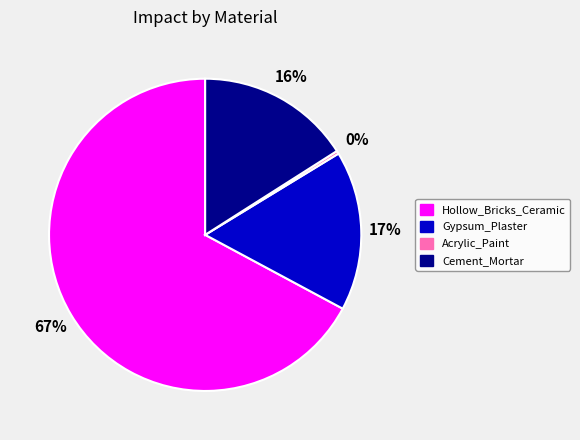

Is there a majority slice in this chart?

Yes